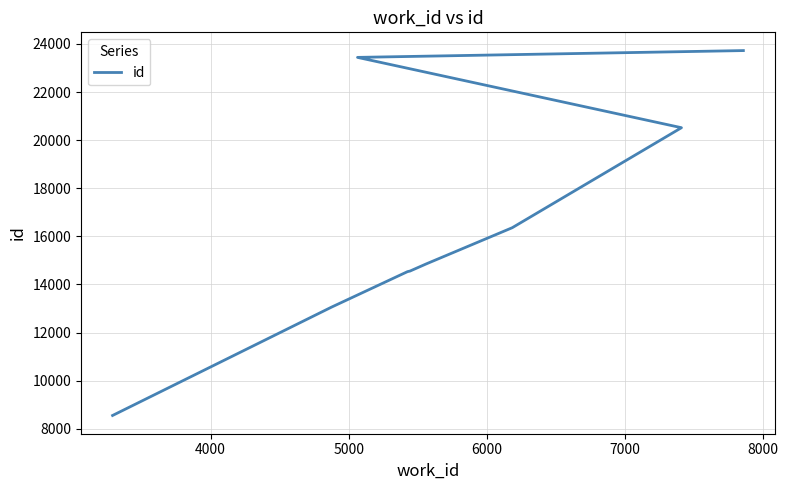

Count the number of data series in this chart.

1